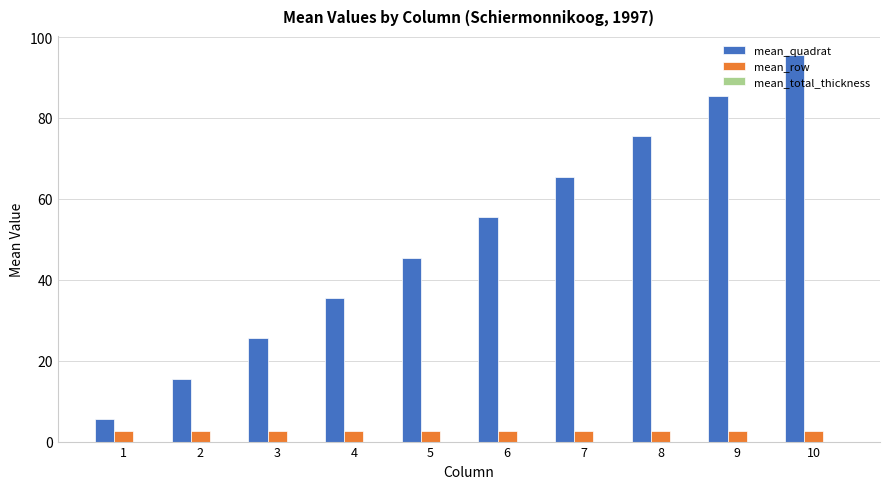

What is the highest value of the mean_row series?

2.5